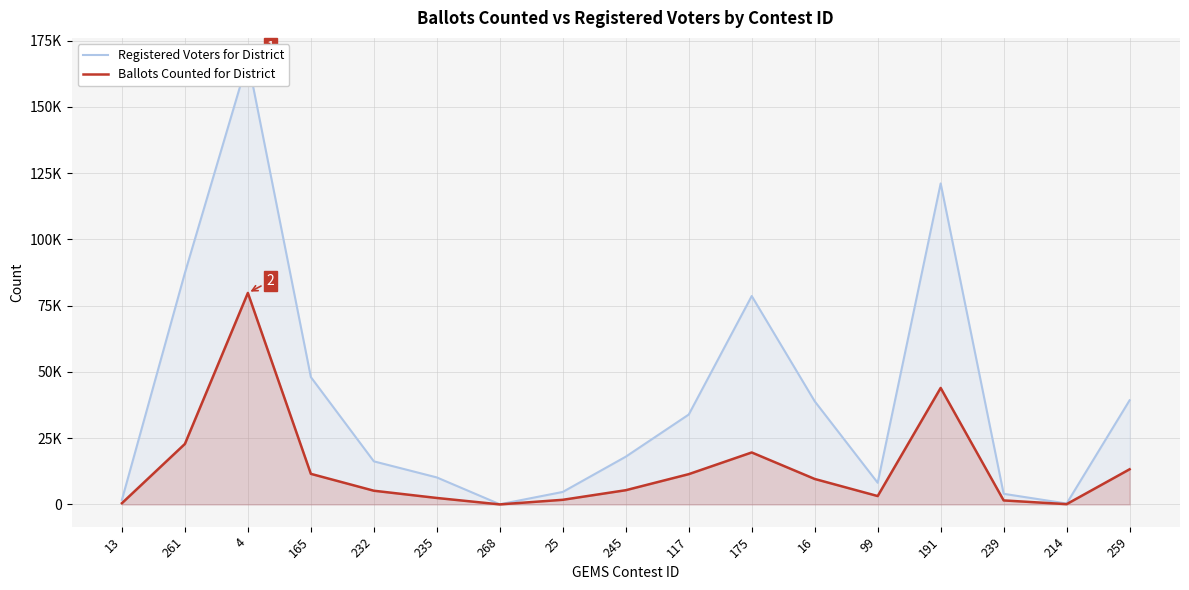

List the series in order of their overall mean, highest first.

Registered Voters for District, Ballots Counted for District